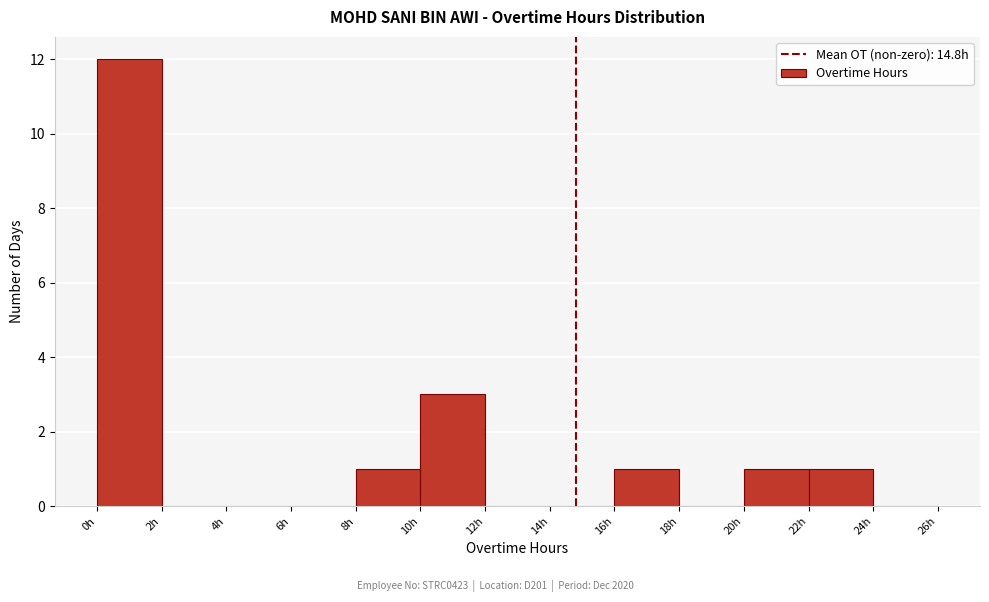

Reading left to right, list every bar in this chart as the range it spans on the x-axis followed by its height. The values are not printed on the chart, so give them approximately, as read against the axis.

0 to 2: 12
2 to 4: 0
4 to 6: 0
6 to 8: 0
8 to 10: 1
10 to 12: 3
12 to 14: 0
14 to 16: 0
16 to 18: 1
18 to 20: 0
20 to 22: 1
22 to 24: 1
24 to 26: 0